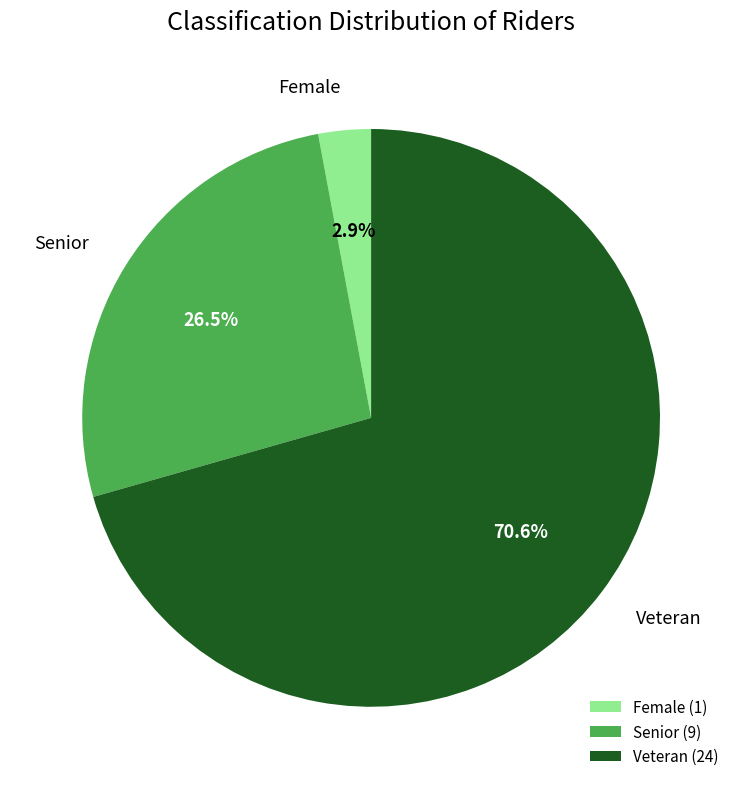

To the nearest percent, what is the average slice percentage?

33%